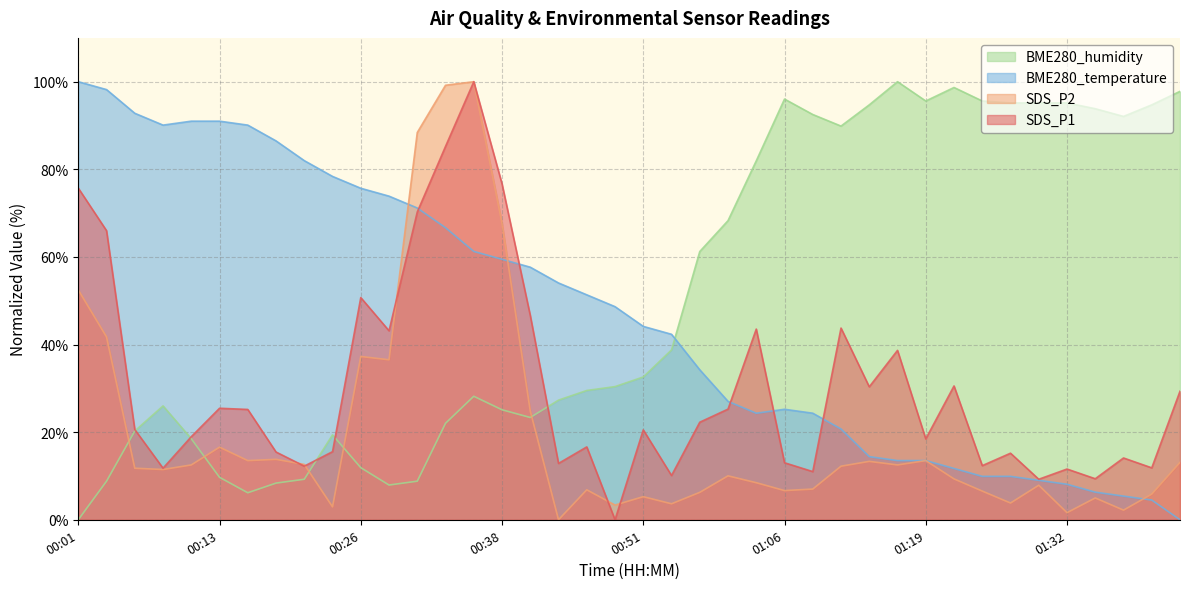

How many values in BME280_humidity are above zero?

39